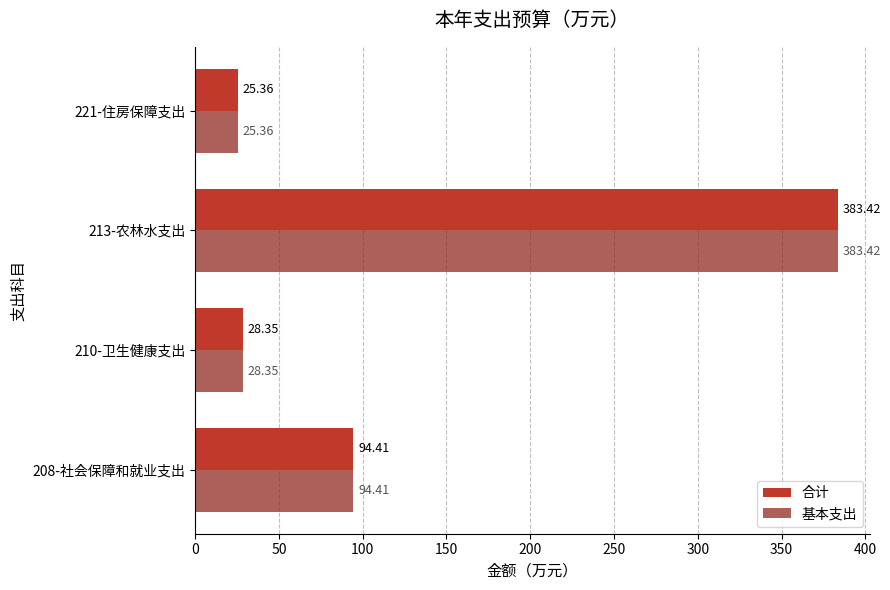

At which category is the sum across all series the highest?

213-农林水支出